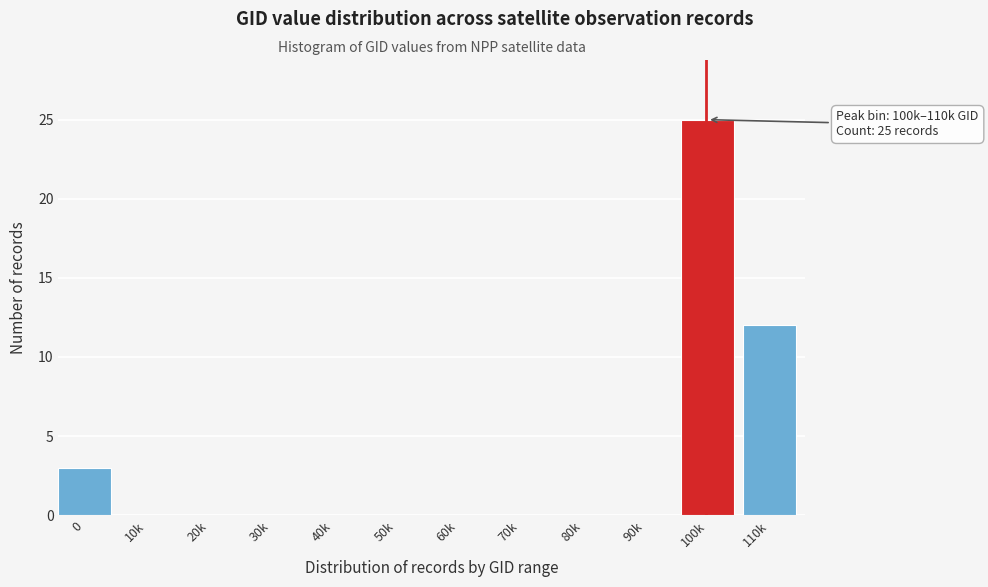

Reading left to right, extract all data points from this chart.

0=3	10k=0	20k=0	30k=0	40k=0	50k=0	60k=0	70k=0	80k=0	90k=0	100k=25	110k=12